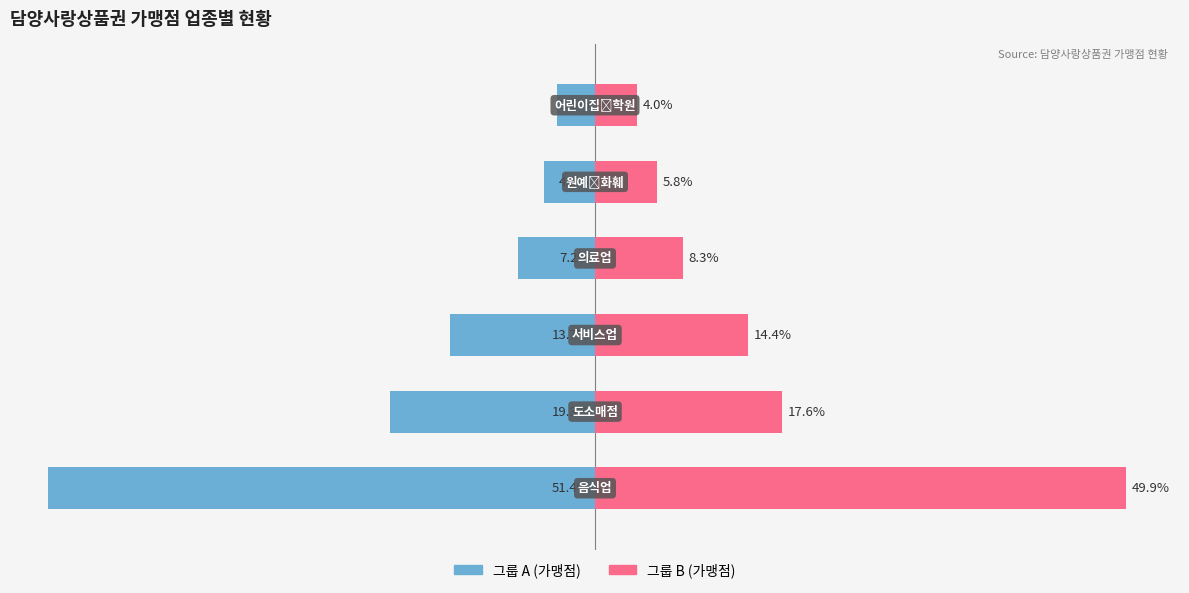

Reading left to right, extract all data points from this chart.

도소매·서비스 (그룹A): -51.4	-19.3	-13.7	-7.2	-4.8	-3.5
음식·의료 (그룹B): 49.9	17.6	14.4	8.3	5.8	4.0